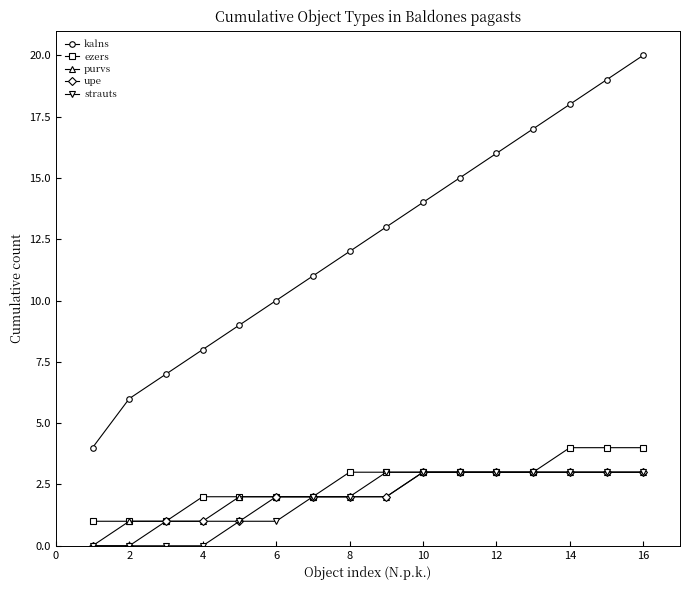

What are all the series names shown in the legend?

kalns, ezers, purvs, upe, strauts